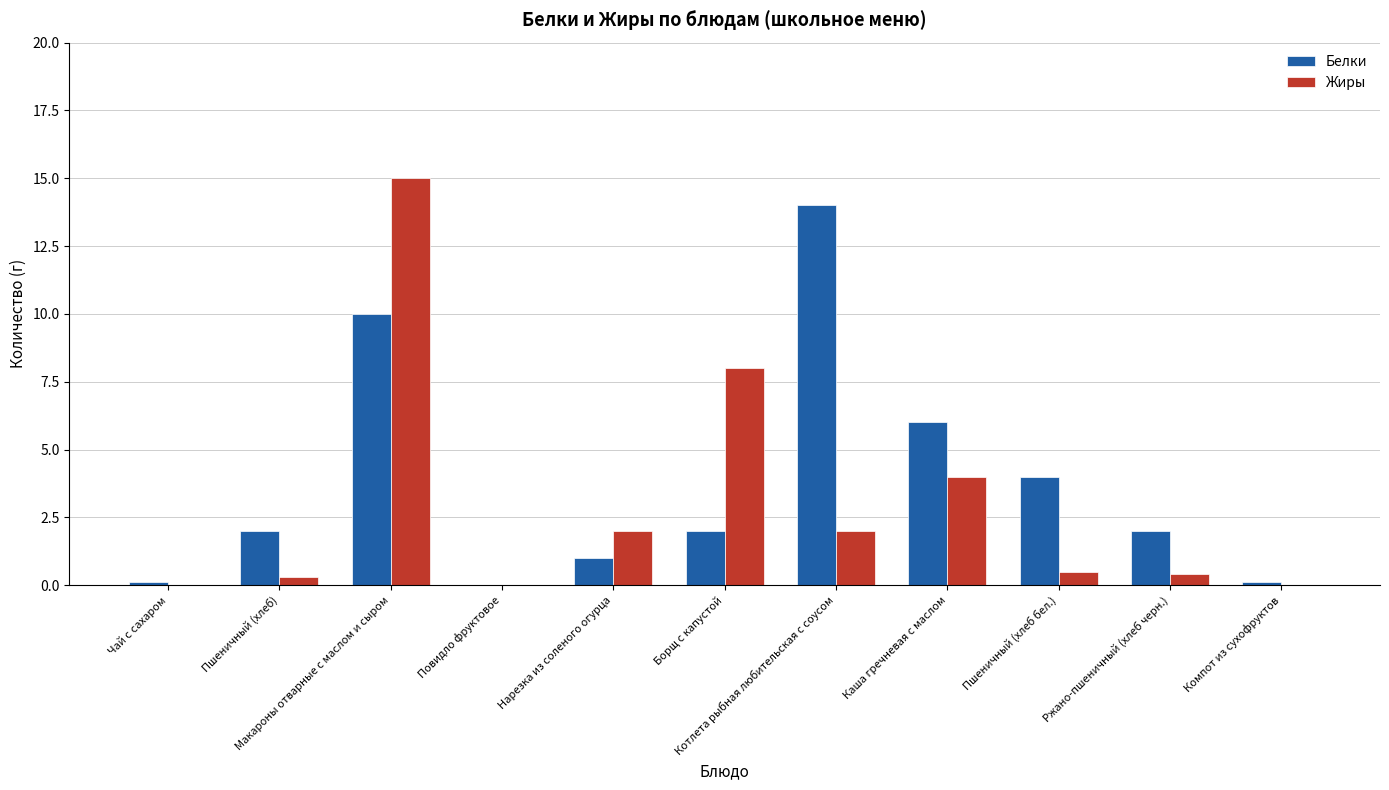

What is the maximum value shown in the chart?

15.0